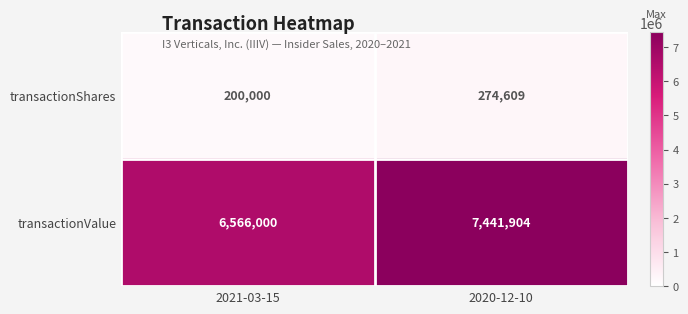

Where is transactionValue nearest to the value 7003952?

2021-03-15